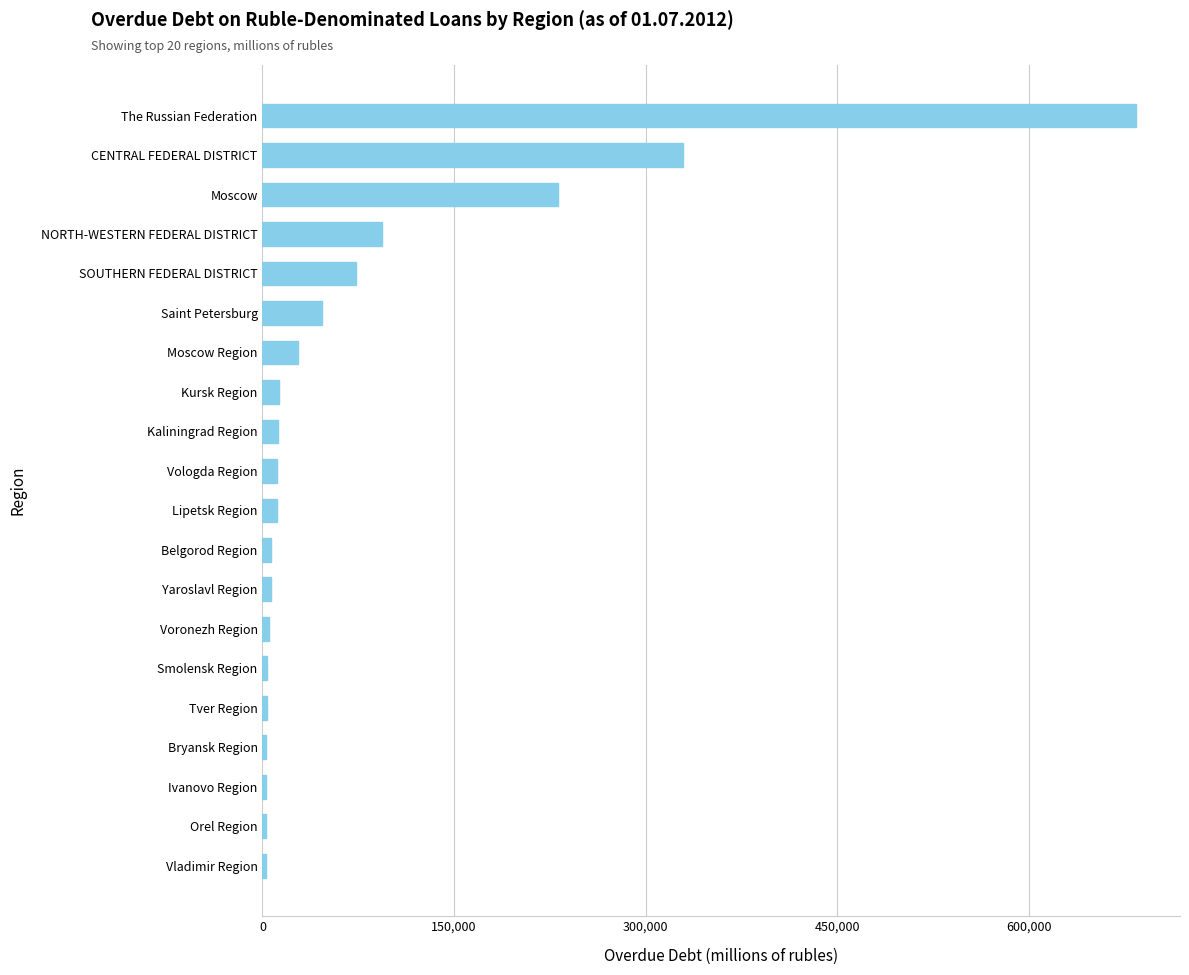

The chart shows a value of 73197 at SOUTHERN FEDERAL DISTRICT. True or false?

True